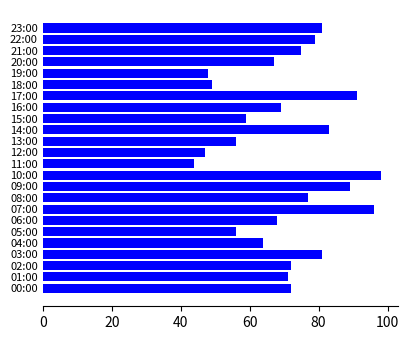

How many data points are less than 72?

12